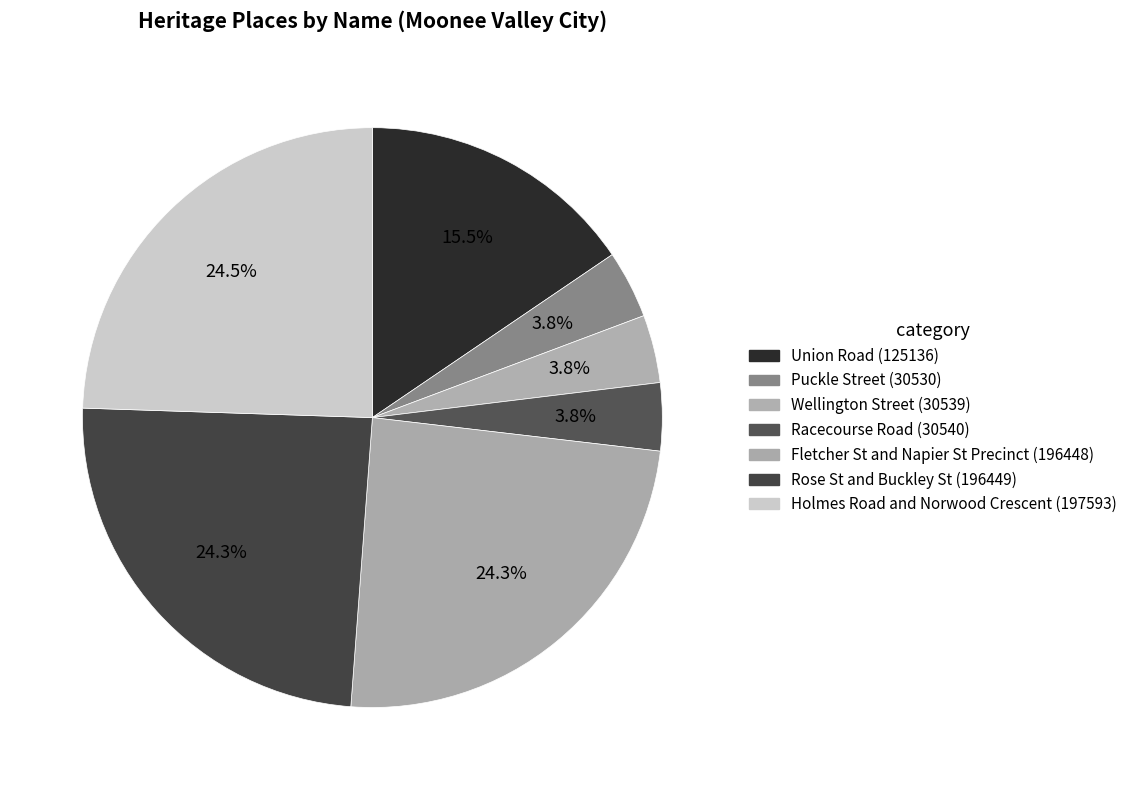

To the nearest percent, what percentage of the pie is Rose St and Buckley St?

24%